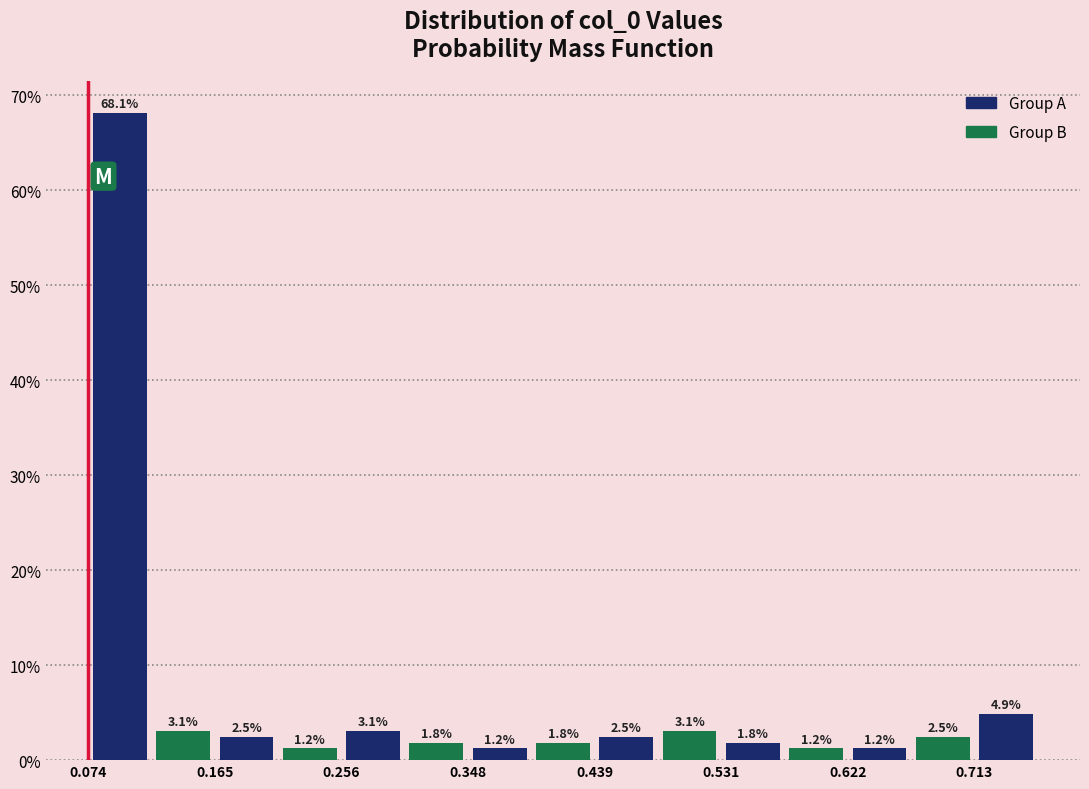

Reading left to right, list every bar in this chart as the range it spans on the x-axis followed by its height. The bar edges are not printed on the chart, so give them approximately, as read against the axis.

0.07 to 0.12: 68.1
0.12 to 0.17: 3.1
0.17 to 0.21: 2.5
0.21 to 0.26: 1.2
0.26 to 0.30: 3.1
0.30 to 0.35: 1.8
0.35 to 0.39: 1.2
0.39 to 0.44: 1.8
0.44 to 0.48: 2.5
0.48 to 0.53: 3.1
0.53 to 0.58: 1.8
0.58 to 0.62: 1.2
0.62 to 0.67: 1.2
0.67 to 0.71: 2.5
0.71 to 0.76: 4.9